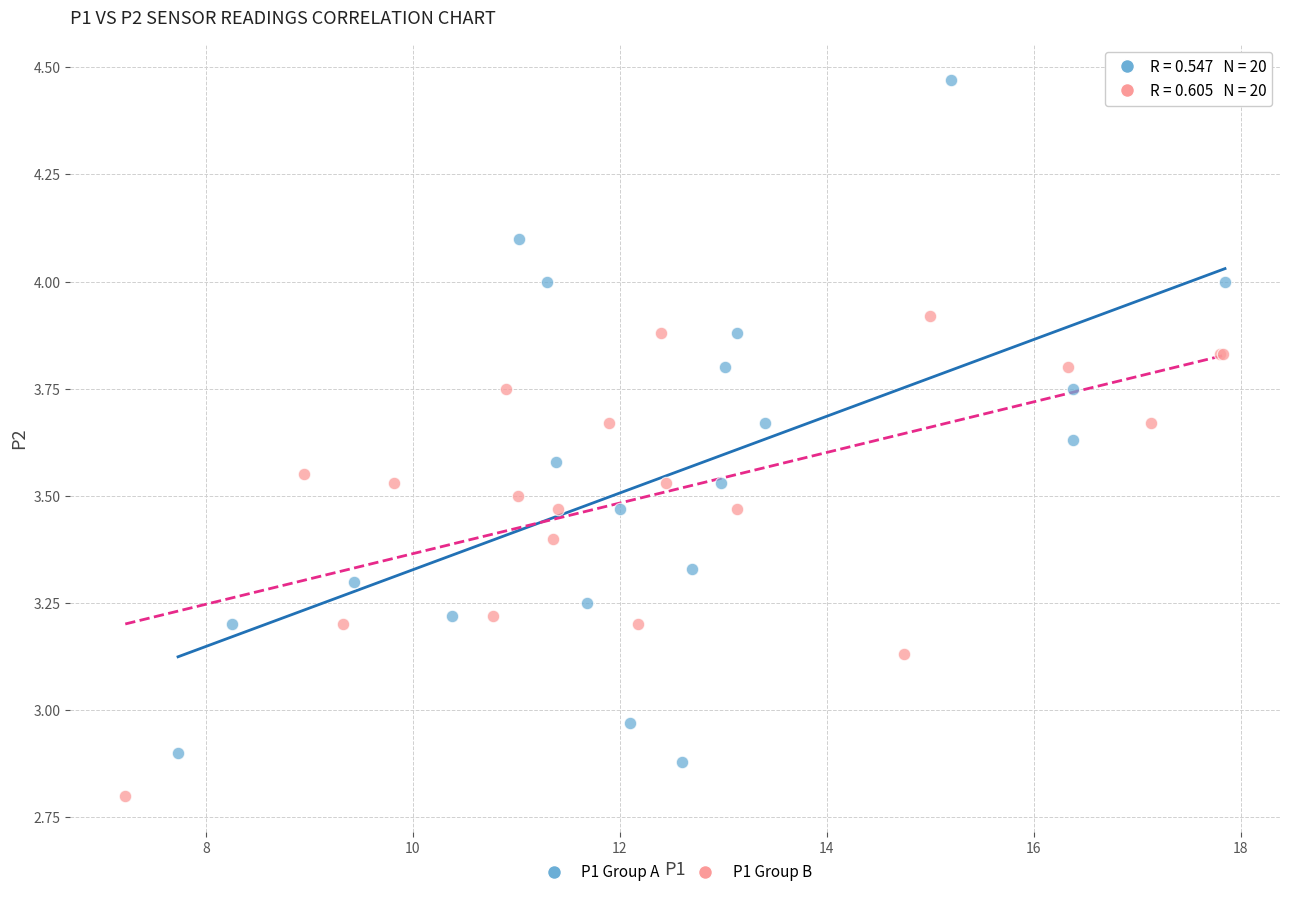

Which series contains the lowest Y value?

P1 Group B